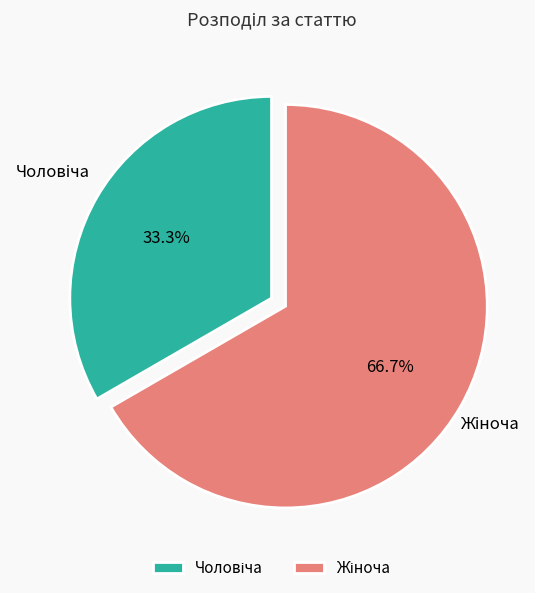

Does any single category account for the majority?

Yes